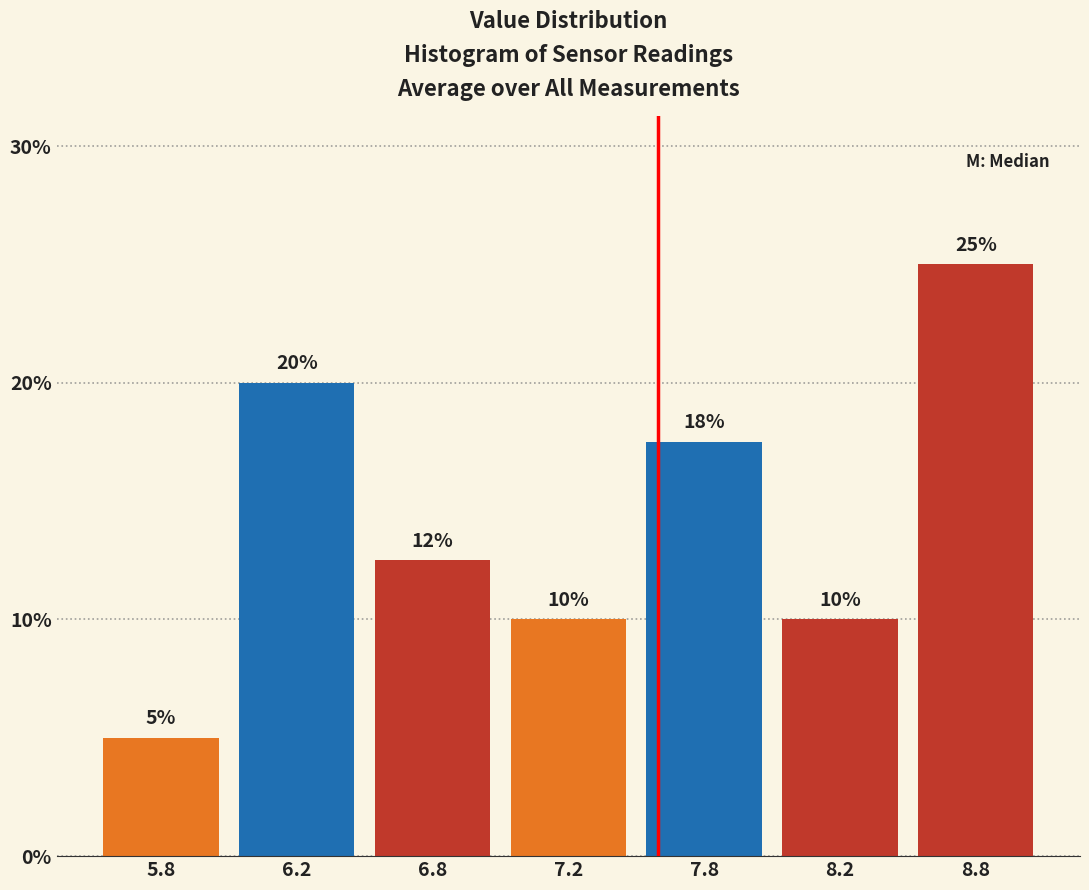

The value at 8.2 is 6.3. True or false?

False